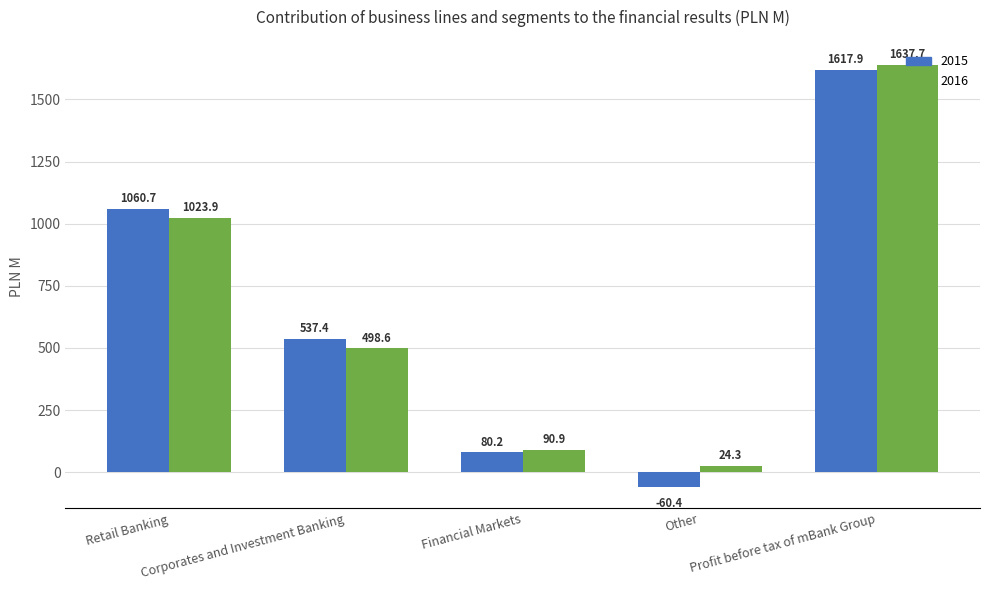

What is the total value across all series at Financial Markets?

171.1